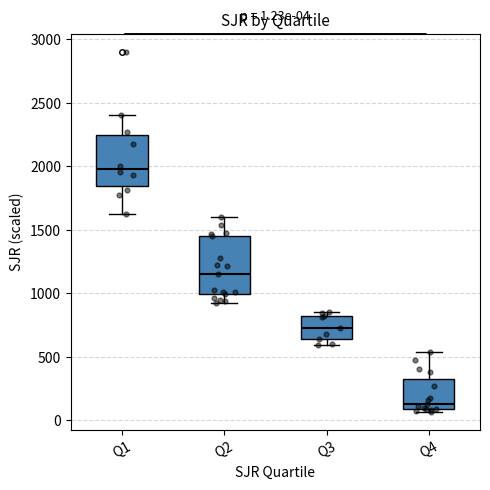

Comparing the boxes themselves (not the whiskers), which one is the tallest?

Q2